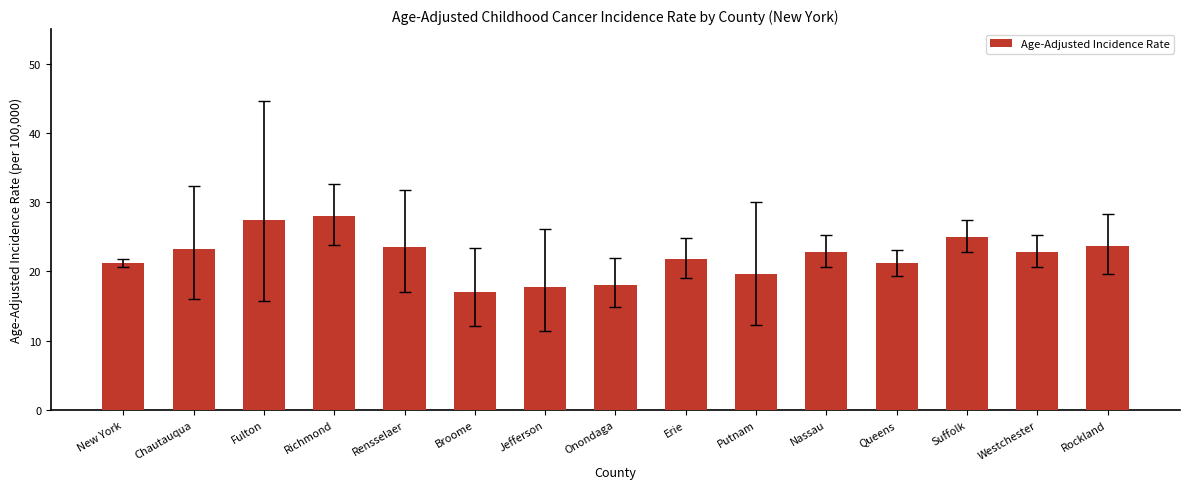

What is the smallest value displayed?

17.1